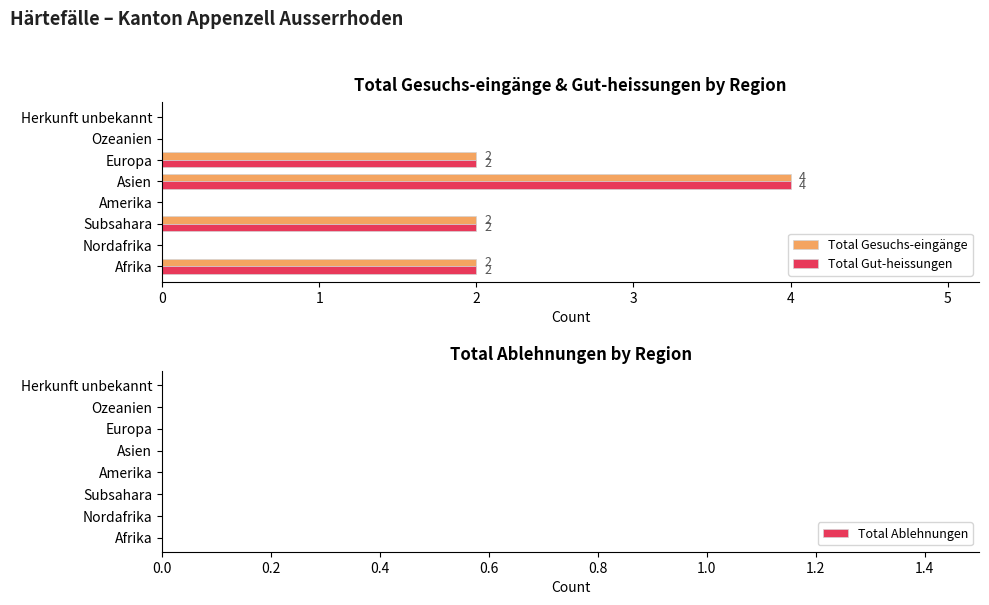

What is the total value across all series at Subsahara?

4